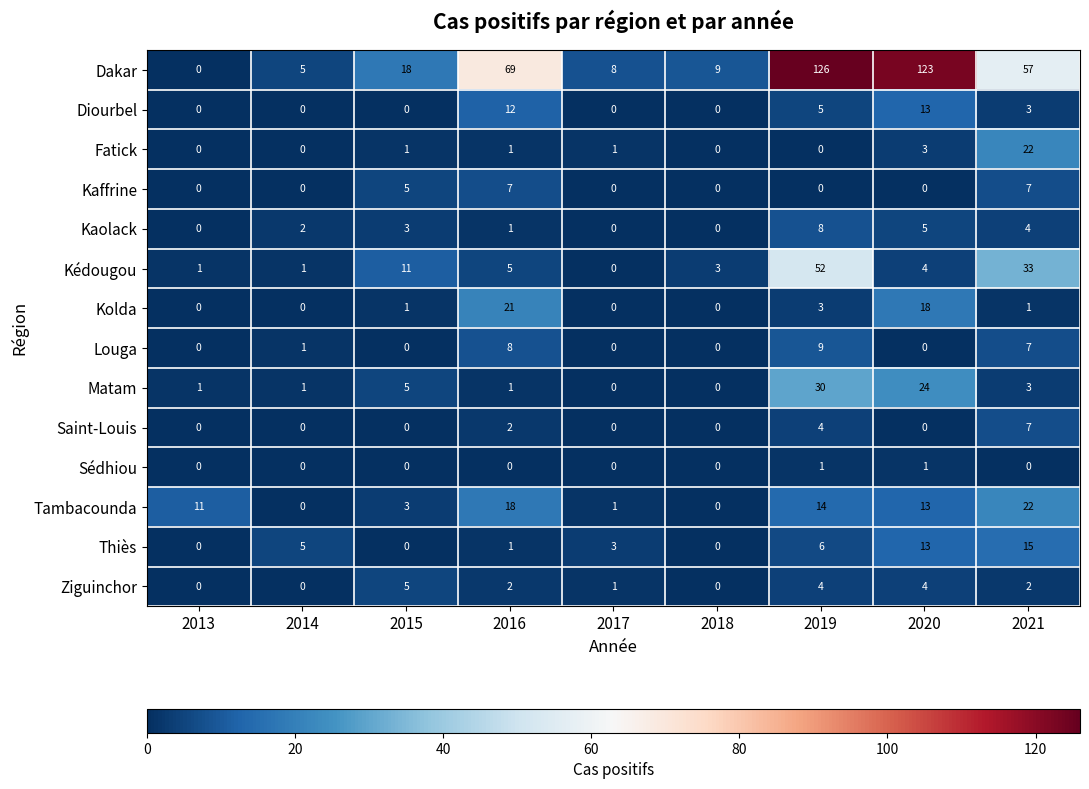

Which series has the largest total across all categories?

Dakar